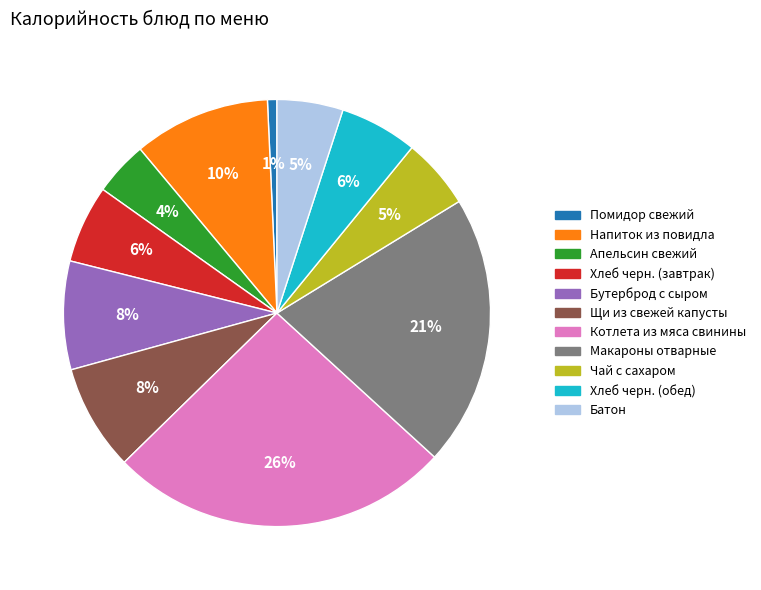

Does any single category account for the majority?

No